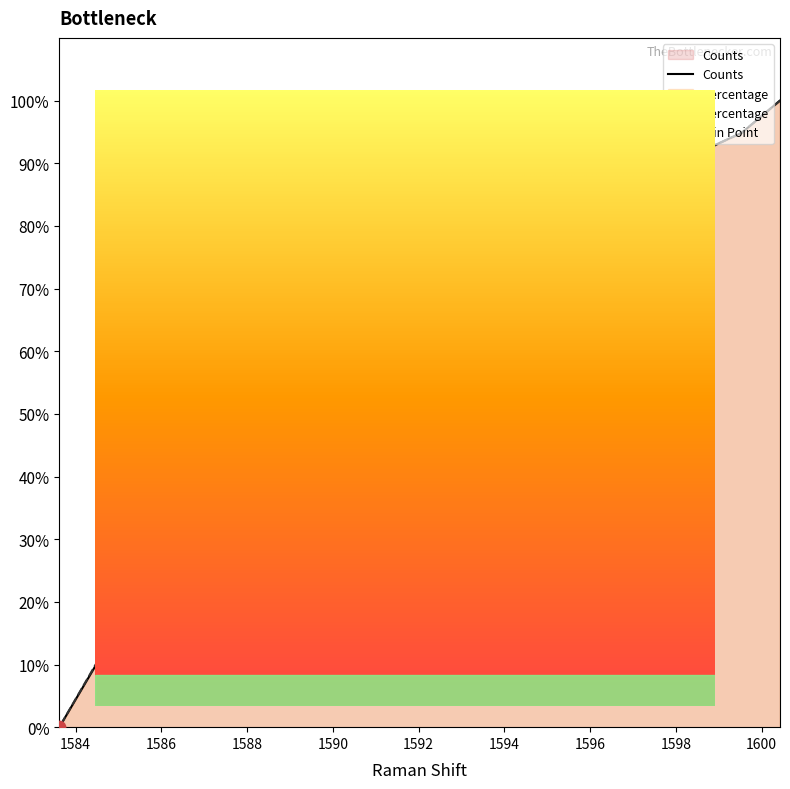

What is the total value across all series at 1598.66?

184.2